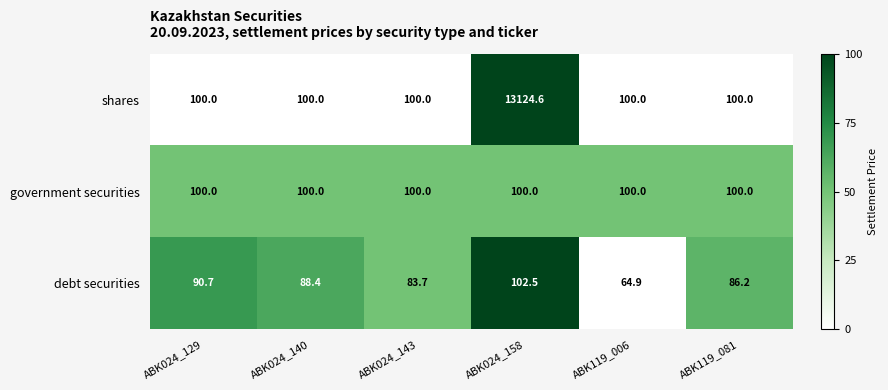

Which series has the widest spread of values?

shares